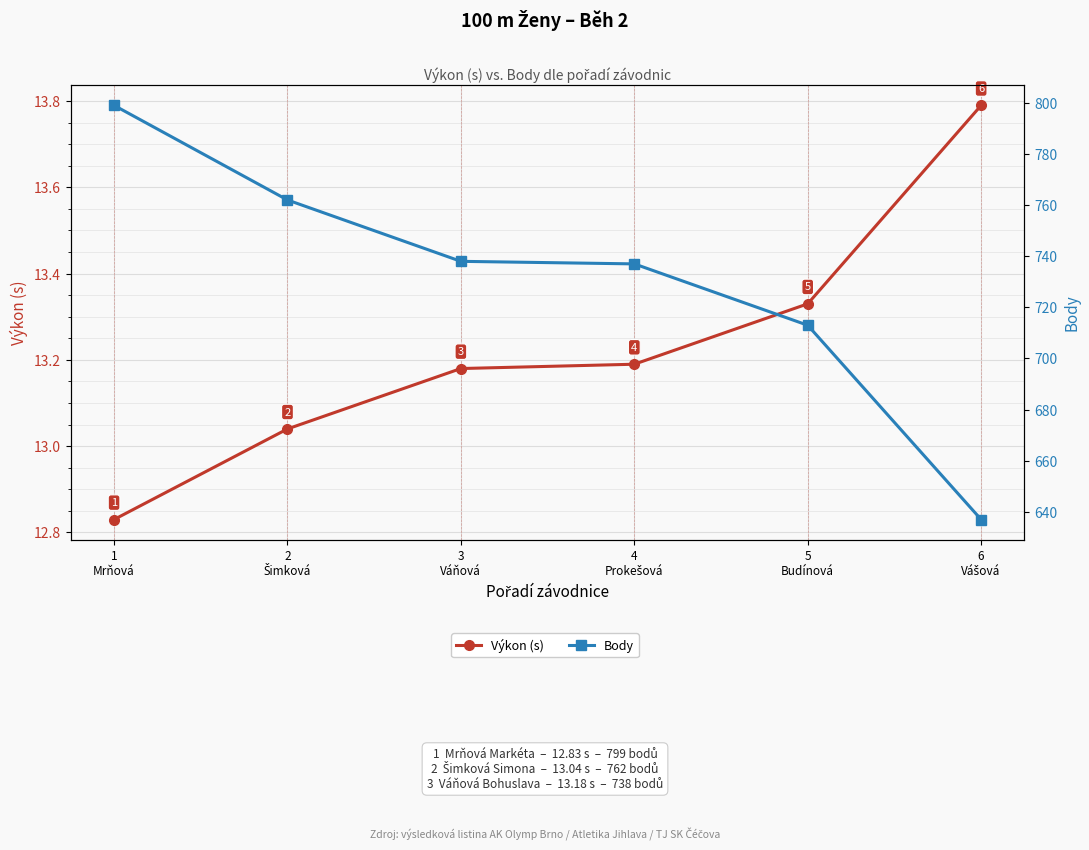

Rank the categories by Body value from highest to lowest.

1
Mrňová, 2
Šimková, 3
Váňová, 4
Prokešová, 5
Budínová, 6
Vášová